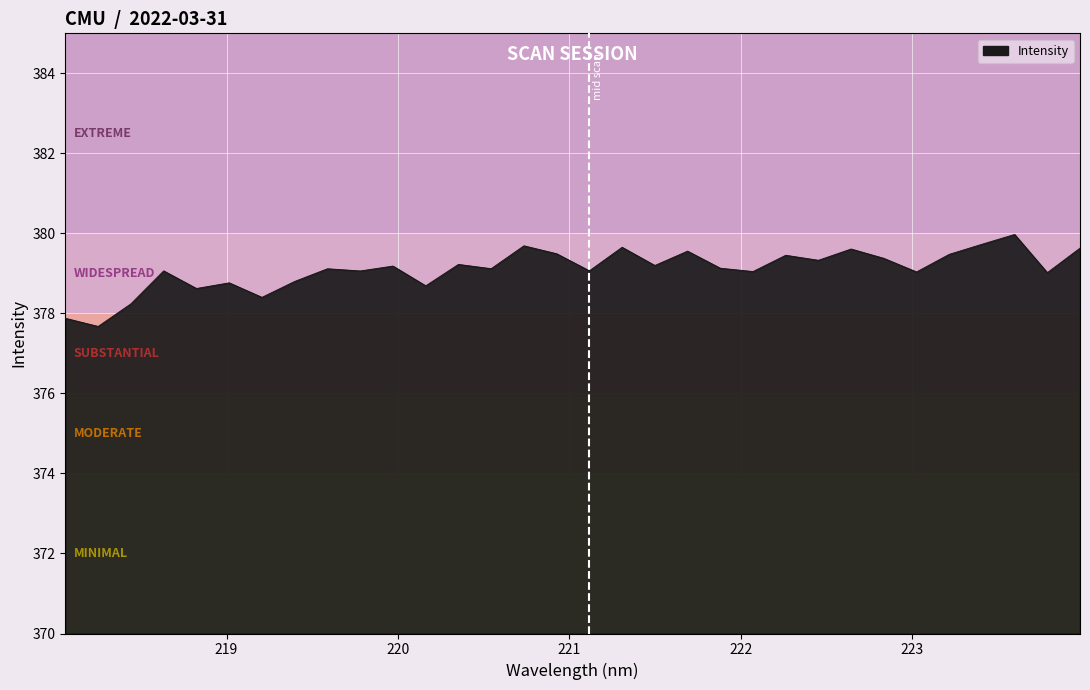

What is the smallest value displayed?

377.7